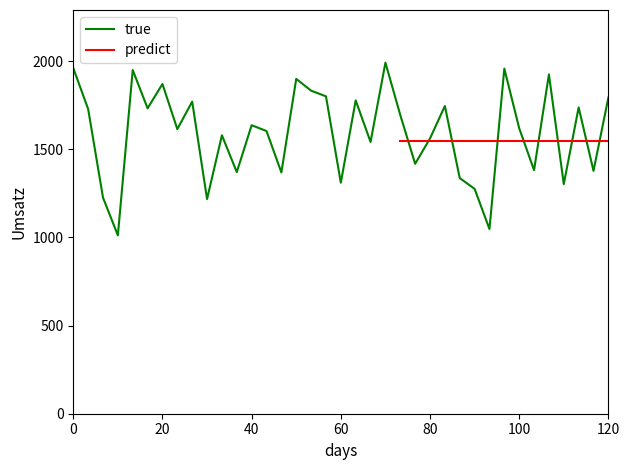

What is the lowest value of the true series?

1012